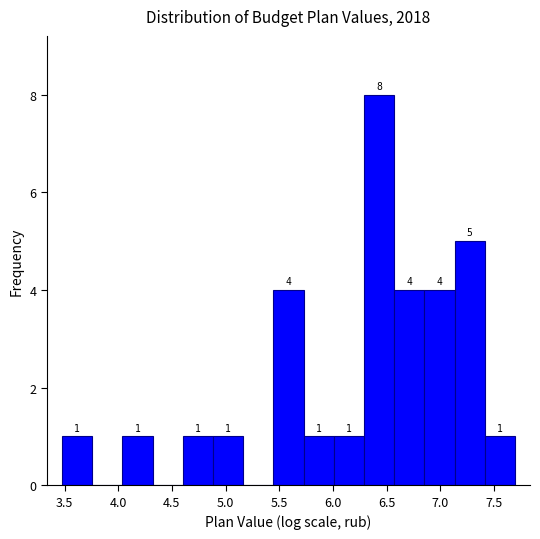

Which range on the x-axis has the tallest bar?

6.30 to 6.55